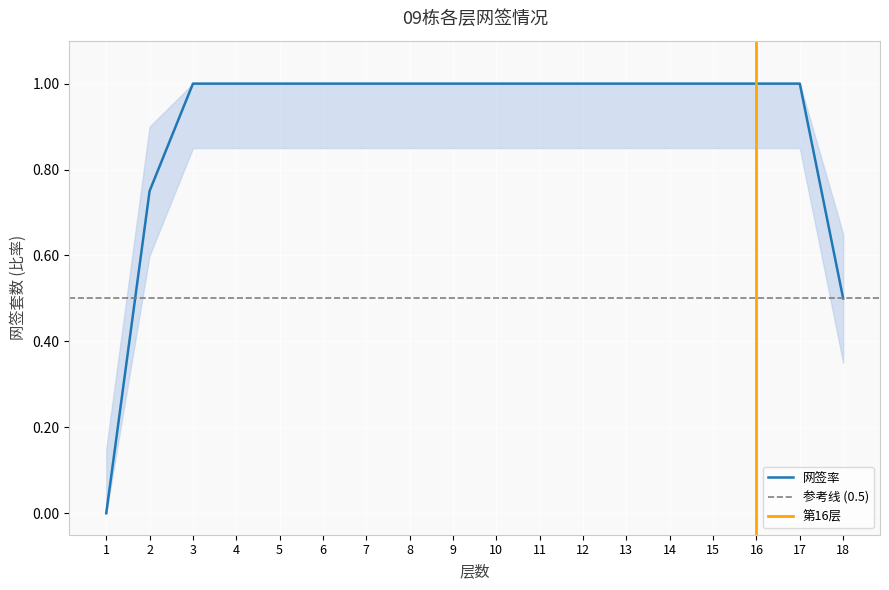

Read the value at 2.

0.8